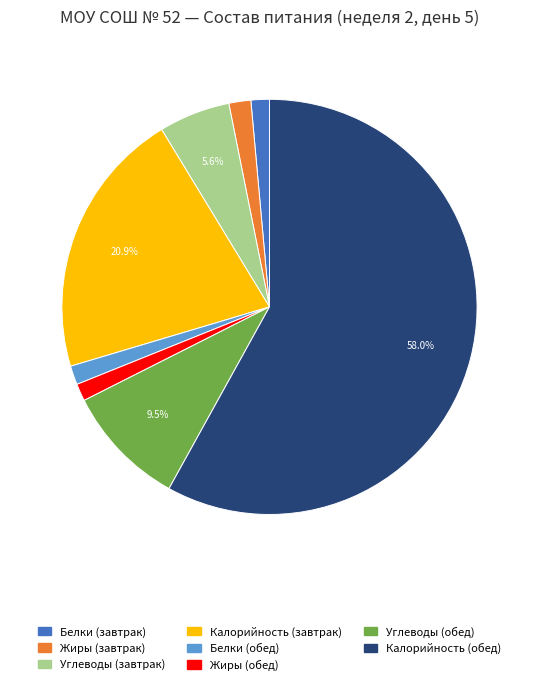

Which category has the biggest portion of the pie?

Калорийность (обед)